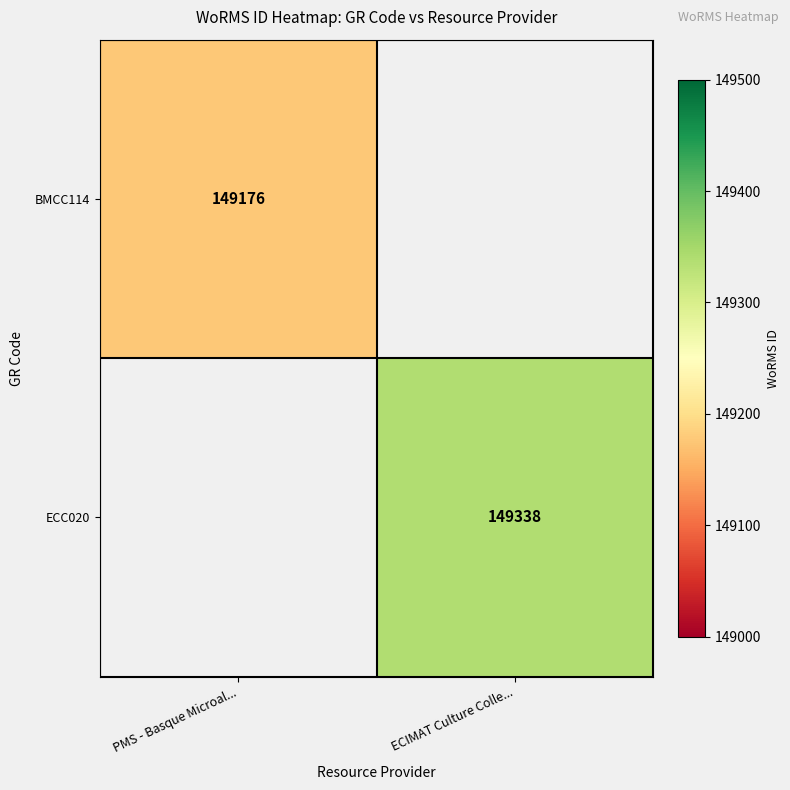

The BMCC114 series shows 149176 at PMS - Basque Microal.... True or false?

True